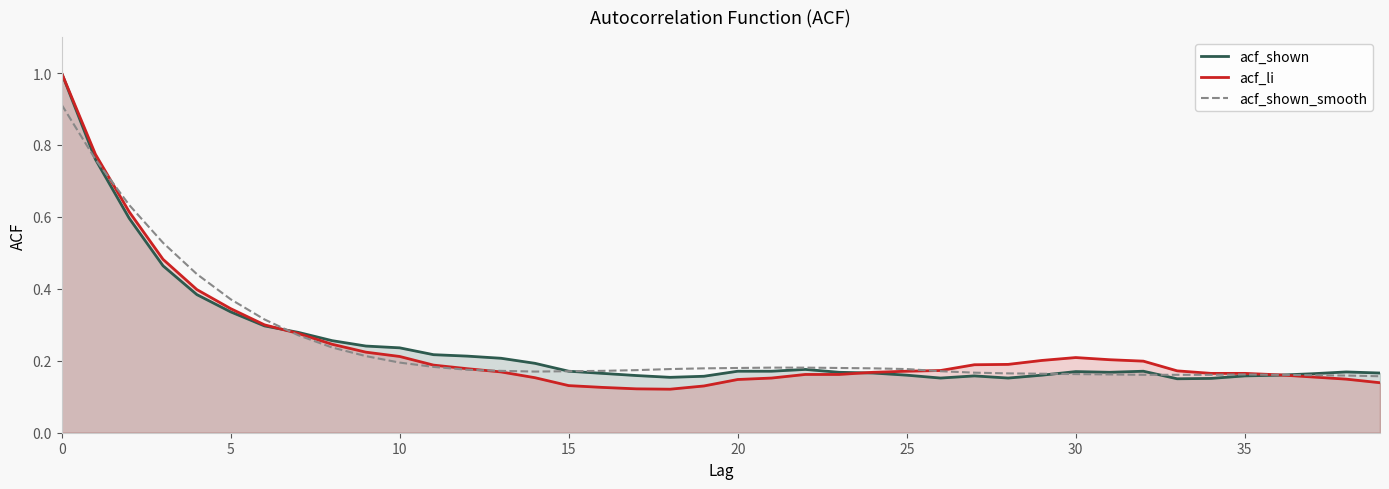

How many interior local valleys does the acf_li series have?

1